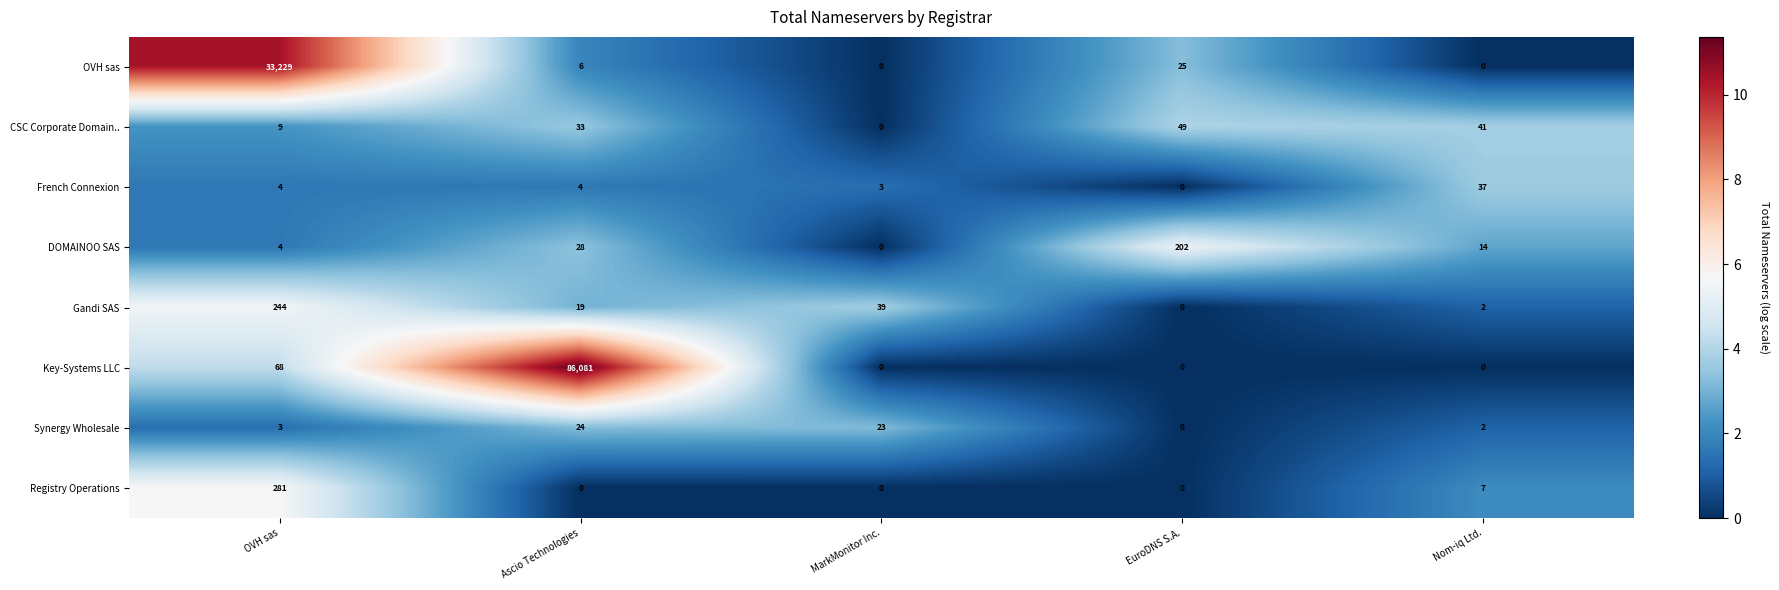

What is the difference between the second highest and second lowest values in the DOMAINOO SAS series?

24